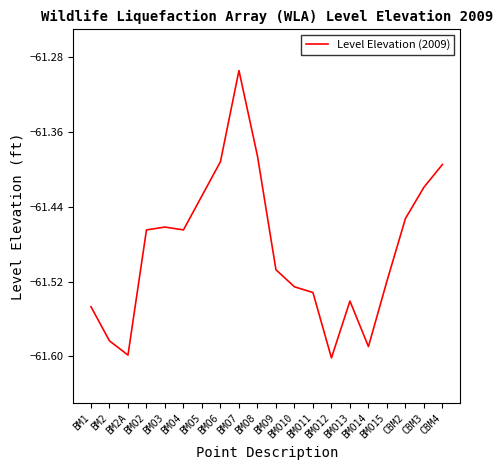

The value at BMO14 is -61.6. True or false?

True